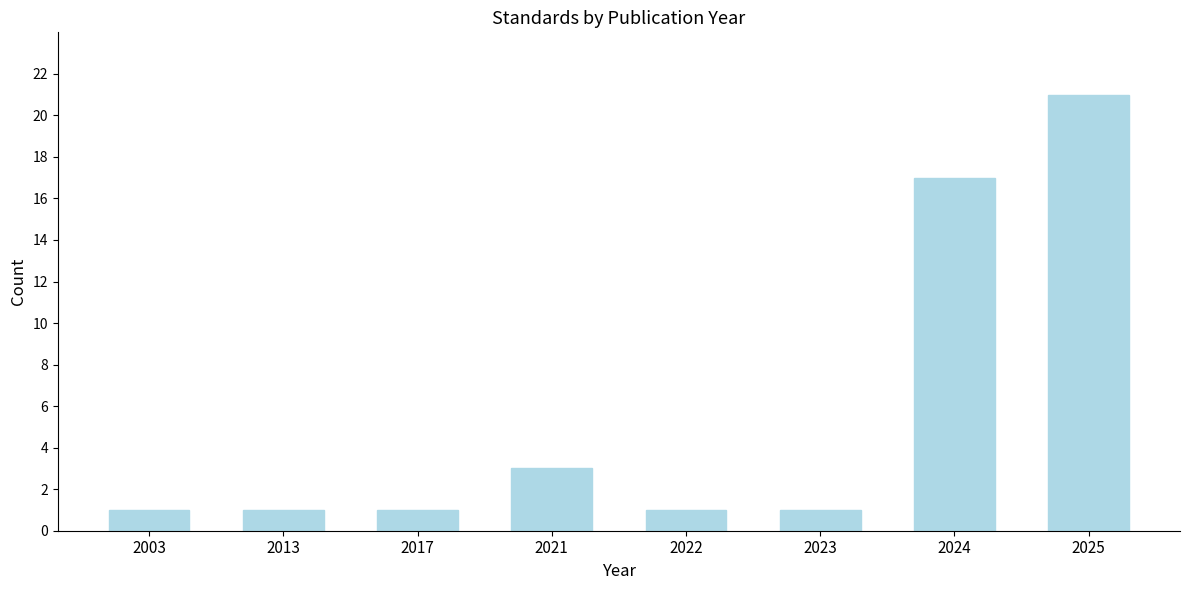

Reading left to right, extract all data points from this chart.

2003=1	2013=1	2017=1	2021=3	2022=1	2023=1	2024=17	2025=21